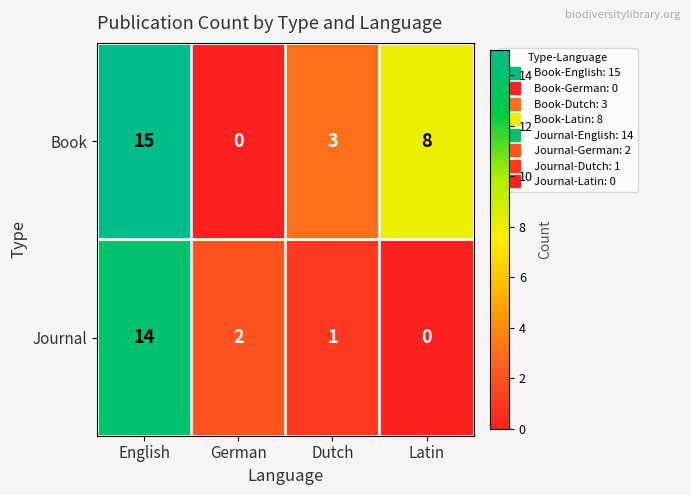

How many series are shown in this chart?

2